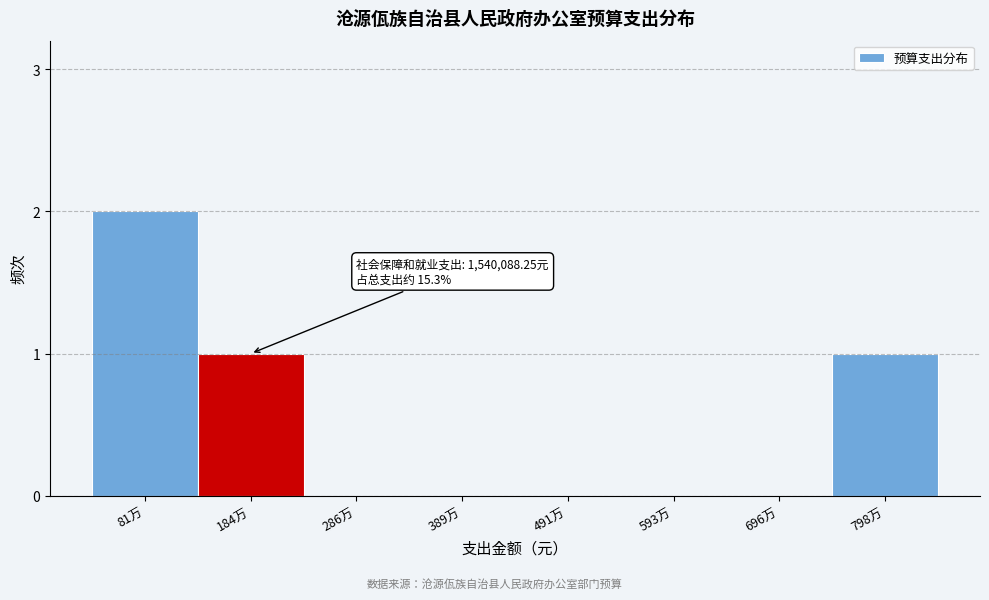

Reading left to right, extract all data points from this chart.

81万=2	184万=1	286万=0	389万=0	491万=0	593万=0	696万=0	798万=1